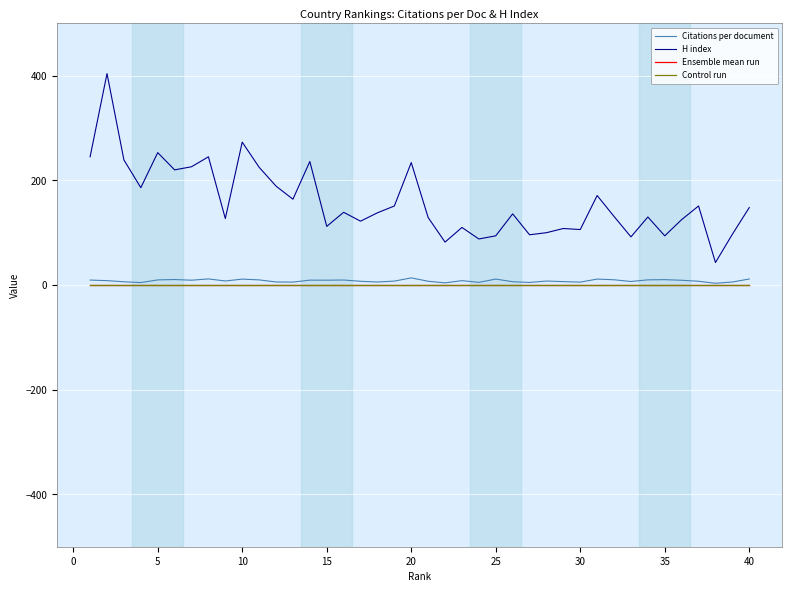

Reading left to right, list all the values displayed in this chart.

Citations per document: 9.5	8.4	6.2	4.7	9.8	10.5	9.2	11.7	7.8	11.3	9.8	5.9	5.6	9.3	9.2	9.6	7.2	5.8	7.5	13.6	7.2	4.1	8.4	5.1	11.4	6.3	4.9	7.6	6.5	5.5	11.3	10.0	6.8	9.9	10.3	9.1	7.2	3.4	5.8	11.5
H index: 245.0	404.0	239.0	186.0	253.0	220.0	226.0	245.0	127.0	273.0	225.0	189.0	164.0	236.0	112.0	139.0	122.0	138.0	151.0	234.0	129.0	82.0	110.0	88.0	94.0	136.0	96.0	100.0	108.0	106.0	171.0	131.0	92.0	130.0	94.0	125.0	151.0	43.0	97.0	148.0
Ensemble mean run: 0.0	0.0	0.0	0.0	0.0	0.0	0.0	0.0	0.0	0.0	0.0	0.0	0.0	0.0	0.0	0.0	0.0	0.0	0.0	0.0	0.0	0.0	0.0	0.0	0.0	0.0	0.0	0.0	0.0	0.0	0.0	0.0	0.0	0.0	0.0	0.0	0.0	0.0	0.0	0.0
Control run: 0.0	0.0	0.0	0.0	0.0	0.0	0.0	0.0	0.0	0.0	0.0	0.0	0.0	0.0	0.0	0.0	0.0	0.0	0.0	0.0	0.0	0.0	0.0	0.0	0.0	0.0	0.0	0.0	0.0	0.0	0.0	0.0	0.0	0.0	0.0	0.0	0.0	0.0	0.0	0.0